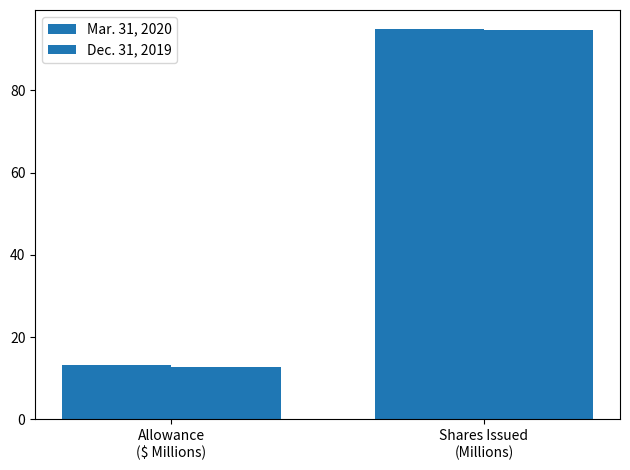

How many values in the Dec. 31, 2019 series exceed 94?

1